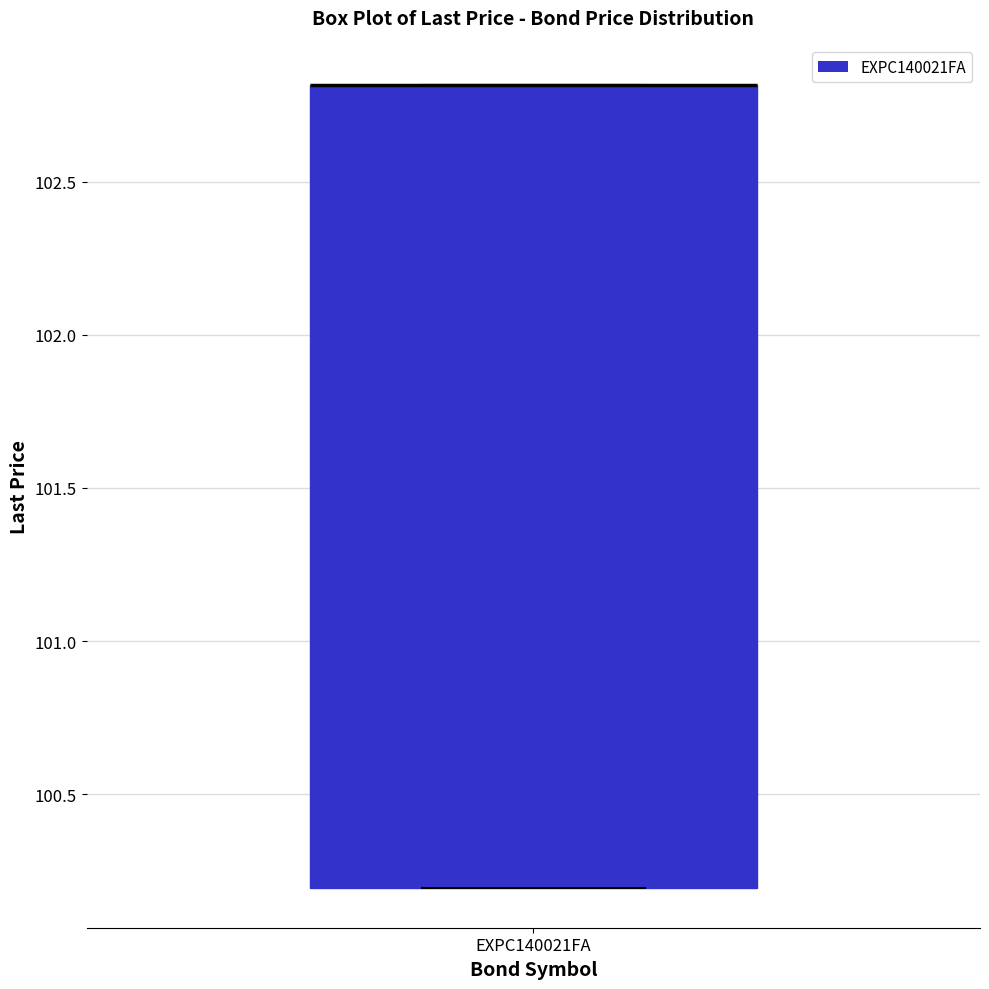

Read this box plot against the y-axis: the position of the median line, the range covered by the box, and the ends of both whiskers. The values are not printed on the chart, so give them approximately, as read against the axis.

median 102.8 (drawn on the box's upper edge), box 100.2 to 102.8, whiskers 100.2 to 102.8